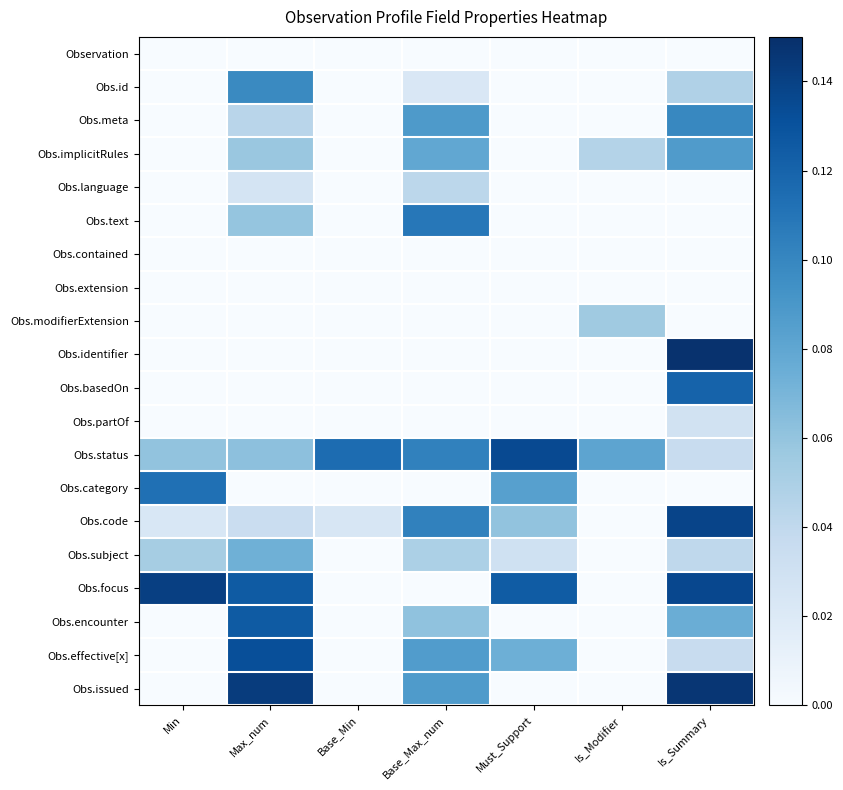

What is the maximum value shown in the chart?

0.1